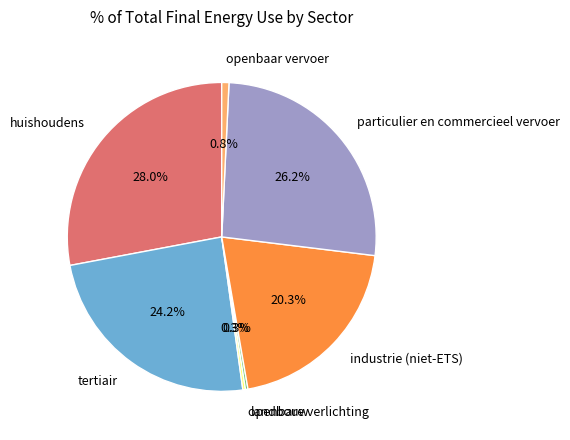

Which category has the biggest portion of the pie?

huishoudens